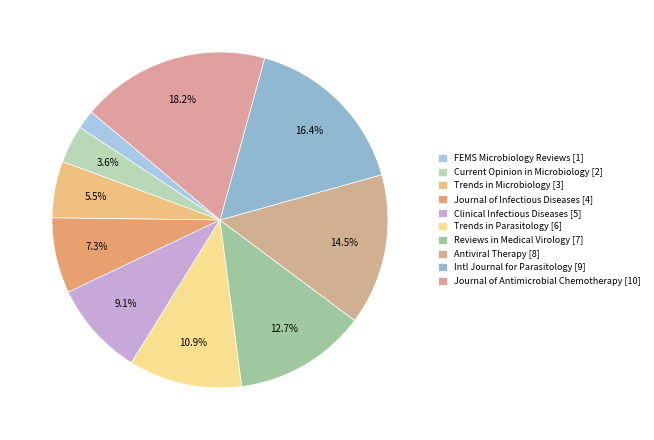

What is the largest slice in the pie chart?

Journal of Antimicrobial Chemotherapy [10]